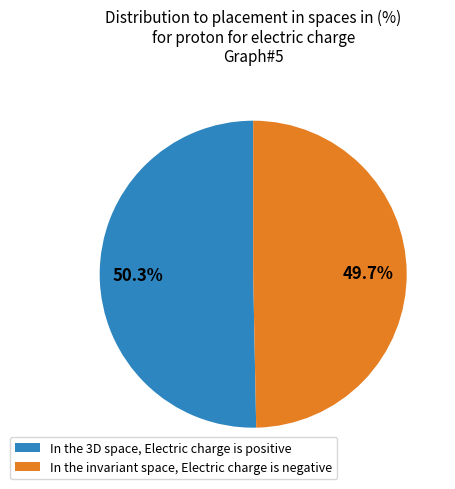

How many slices are in this pie chart?

2